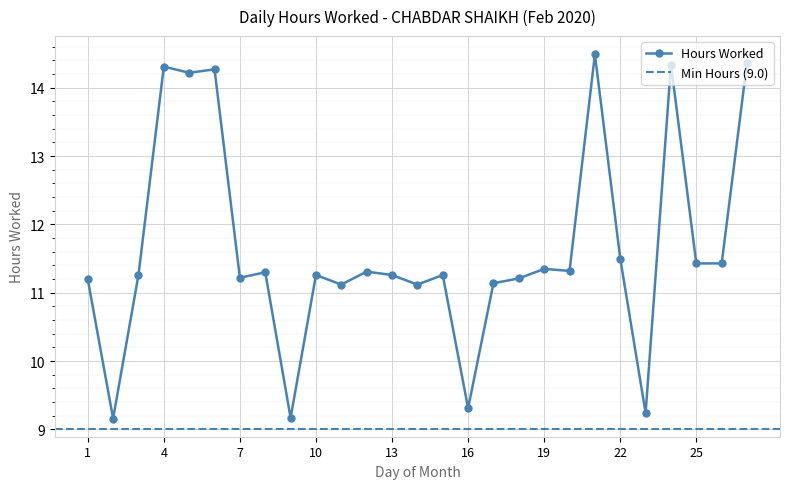

True or false: the data shows 11.3 at 8.

True